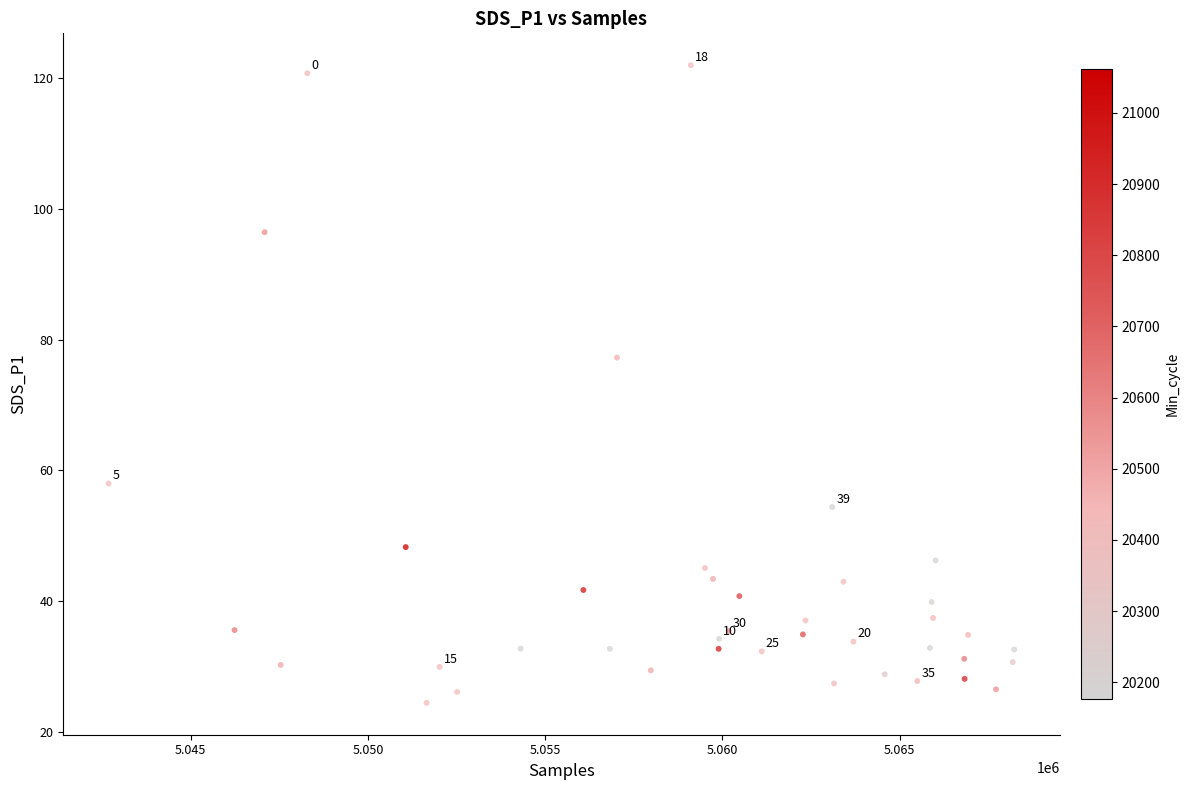

What is the range of X values (max minus min)?

25543.0